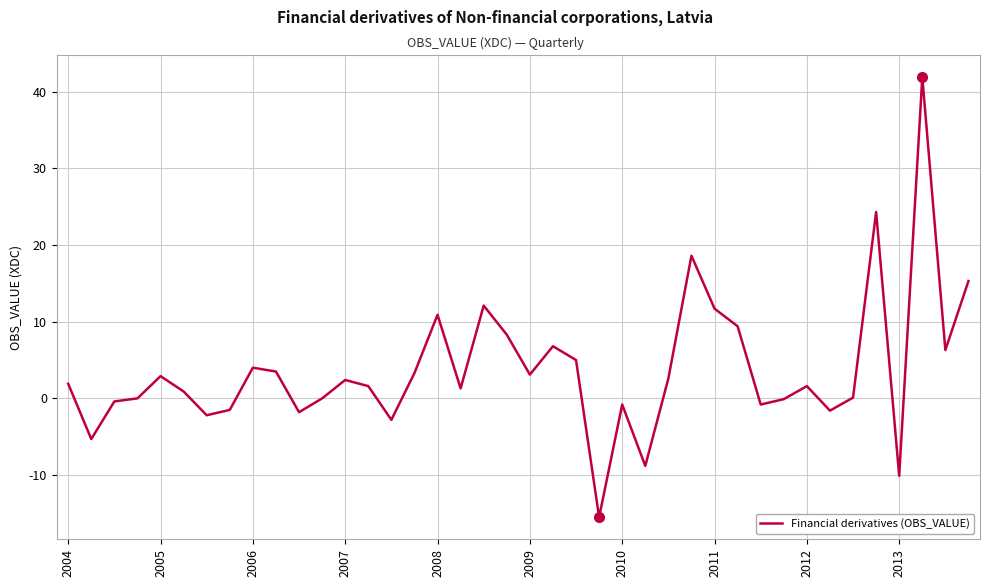

What is the average value?

3.7